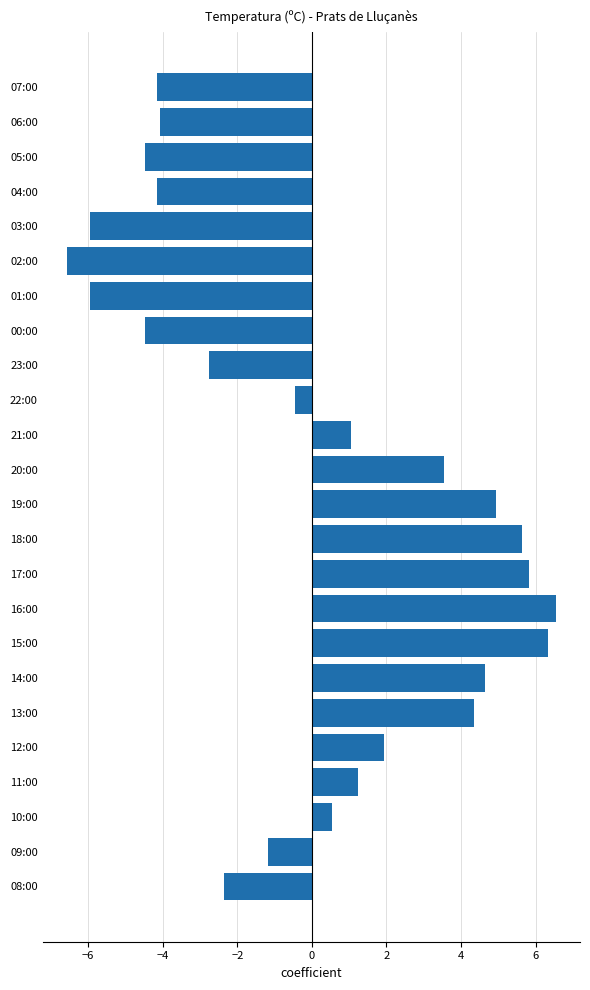

The value at 05:00 is -2.9. True or false?

False